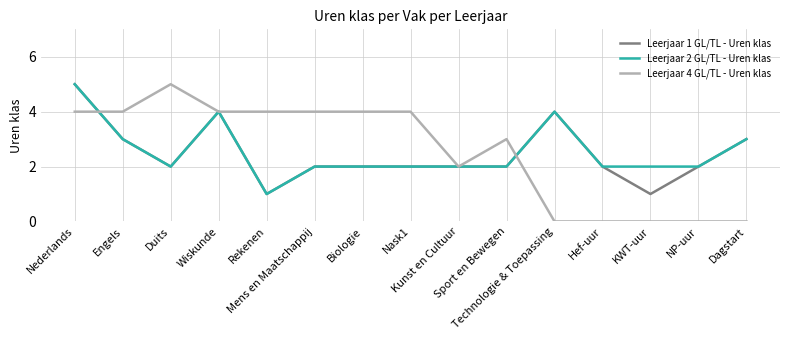

What is the difference between the Leerjaar 2 GL/TL - Uren klas values at Engels and Nask1?

1